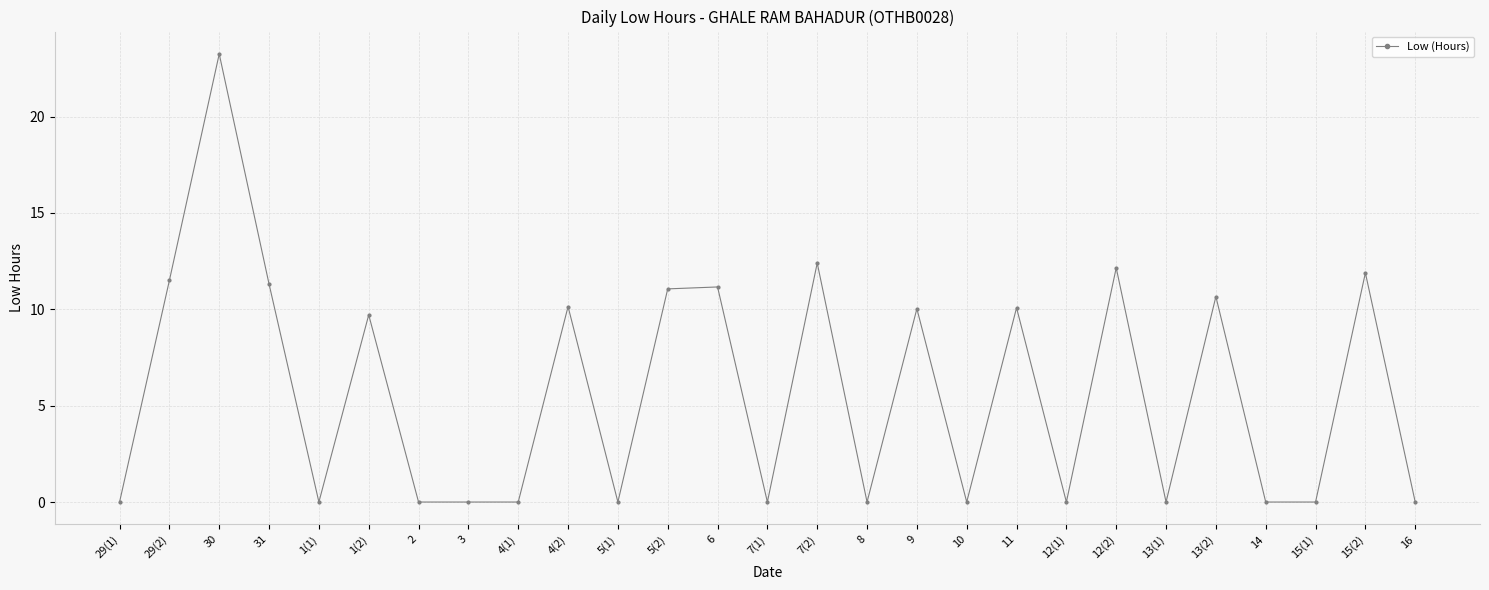

True or false: the data shows 13.1 at 11.

False